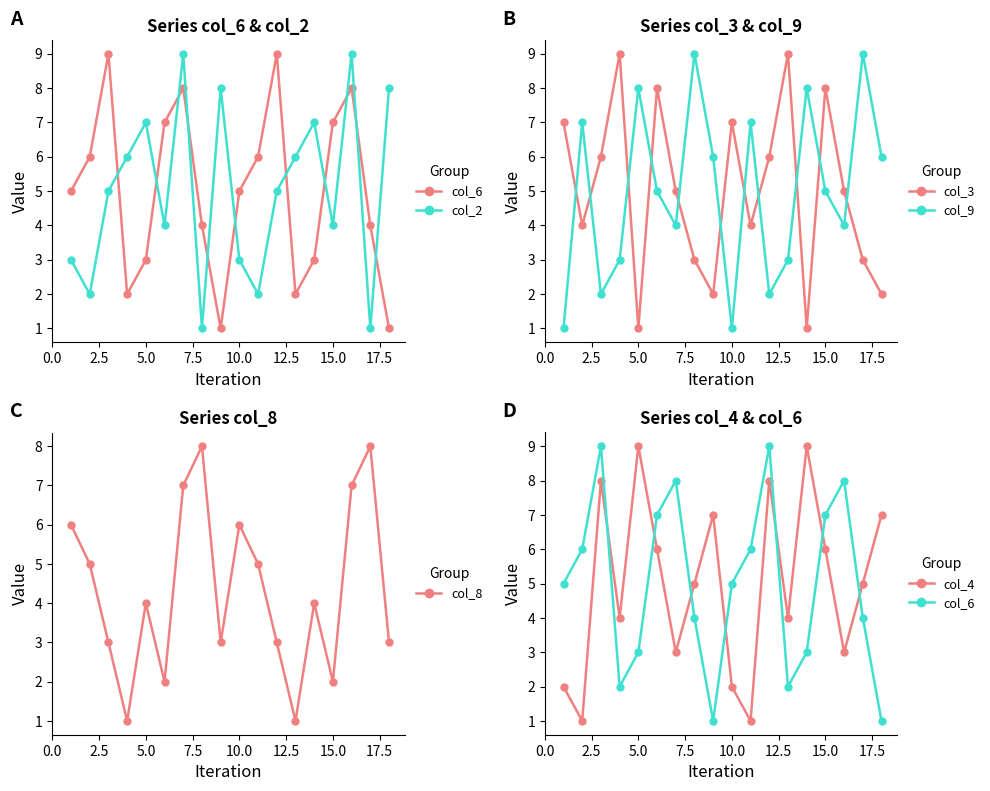

Rank the series by their maximum value, from highest to lowest.

col_6, col_2, col_3, col_9, col_4, col_8